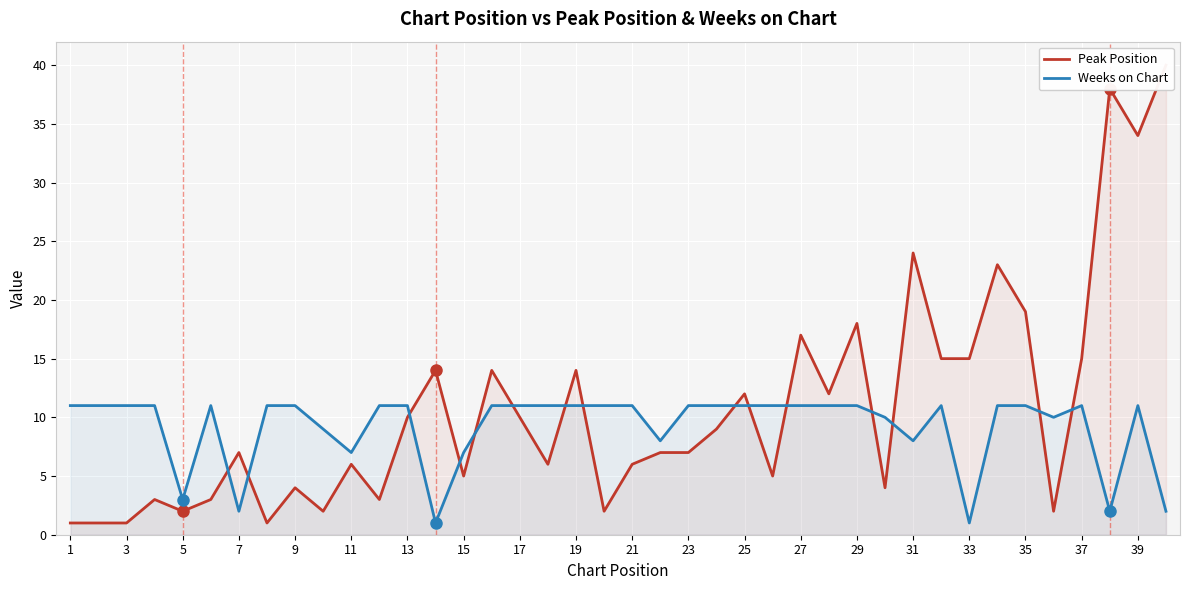

What is the highest value of the Weeks on Chart series?

11